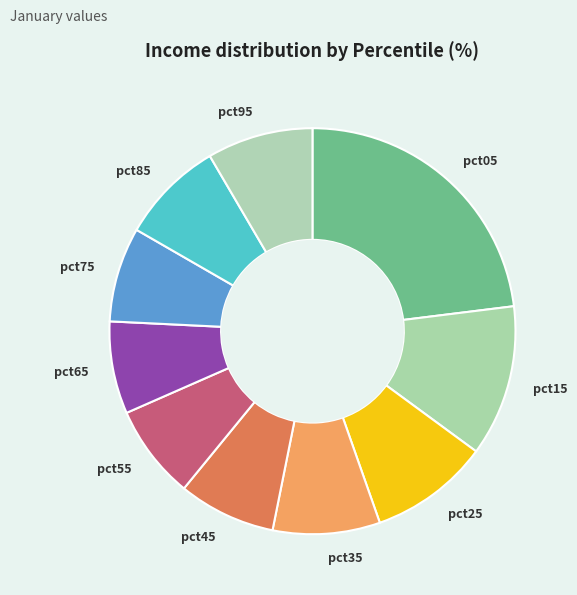

Combined, do pct75 and pct15 account for over 50%?

No